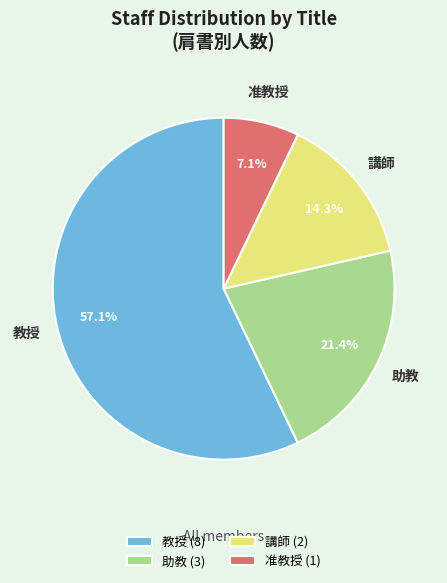

How much of the chart is everything except 助教?

78.6%